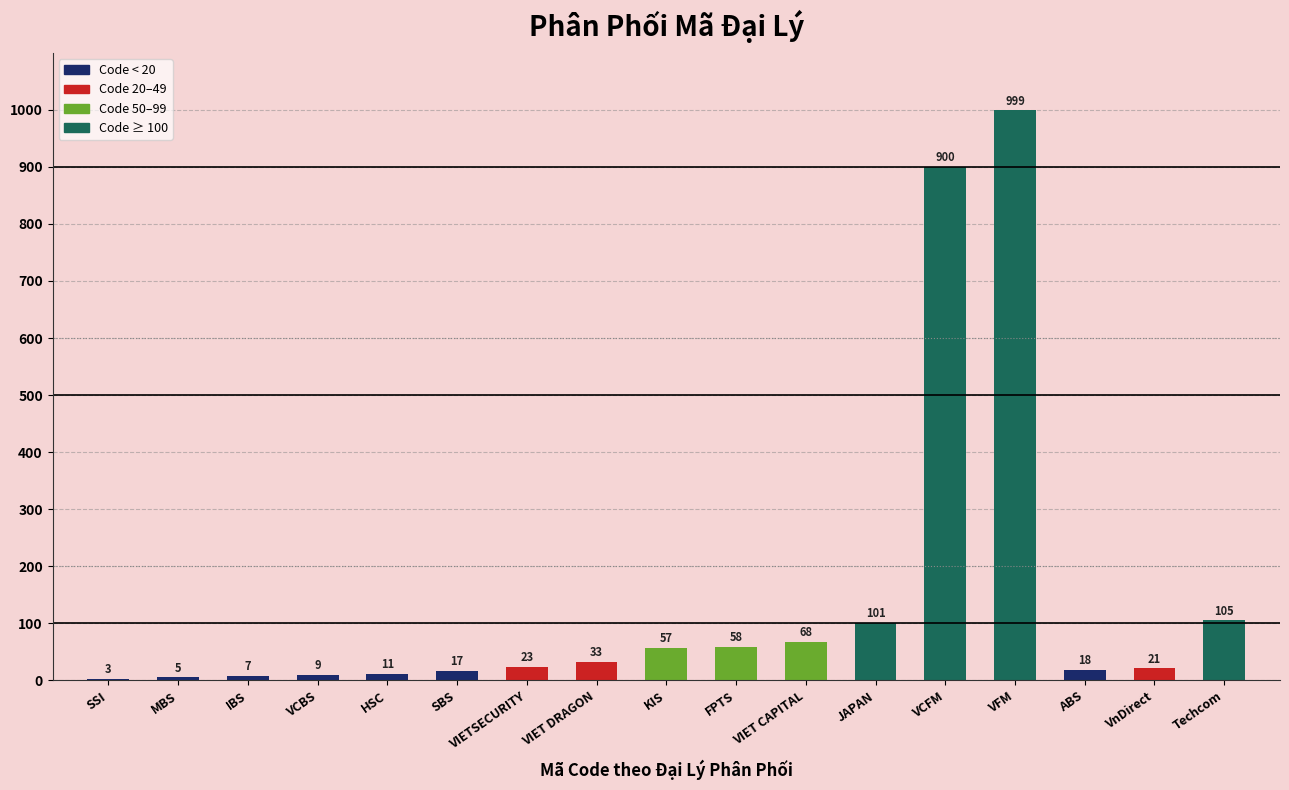

The value at FPTS is 58. True or false?

True